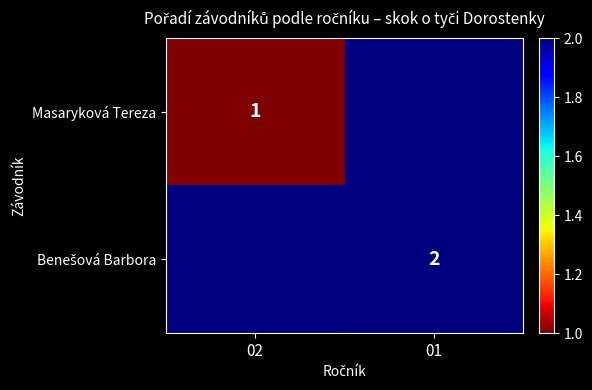

Which label corresponds to the smallest value in the chart?

02